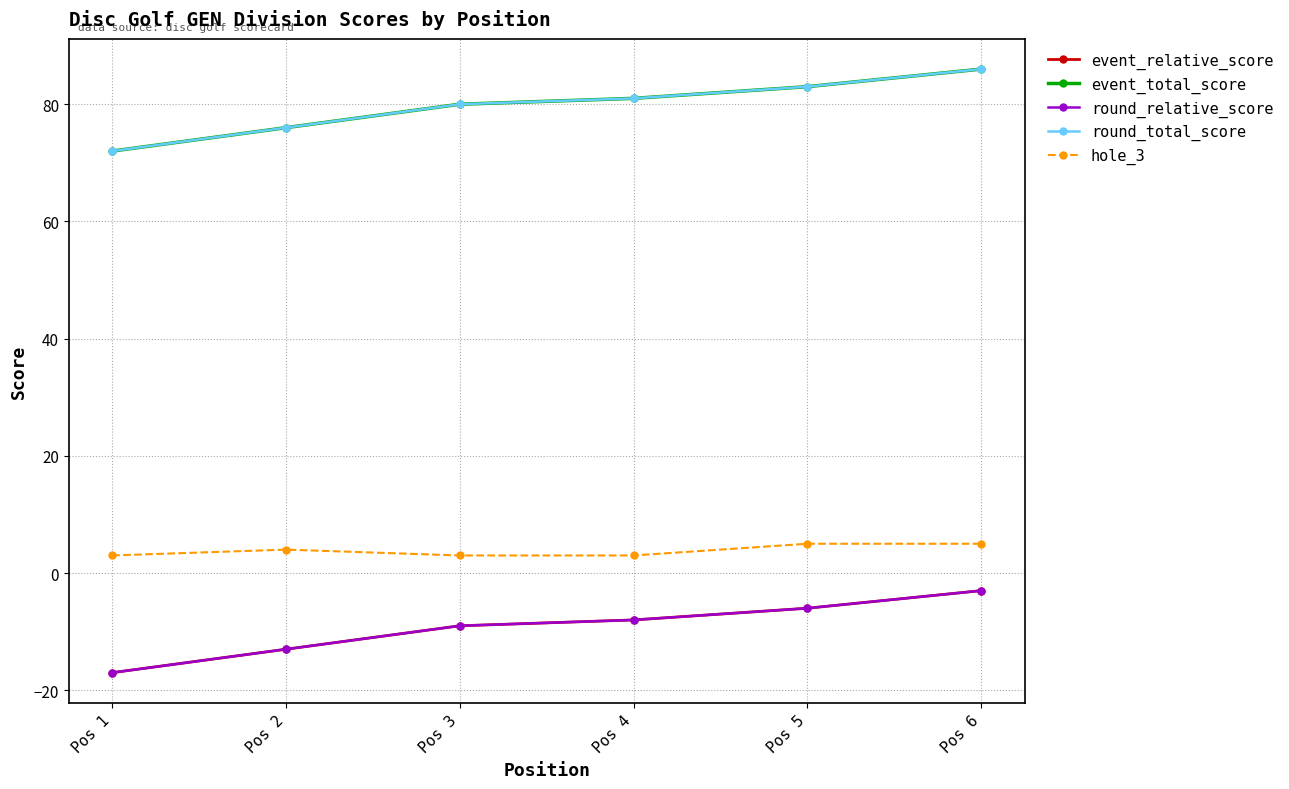

Is this an area chart (filled region under the line)?

No